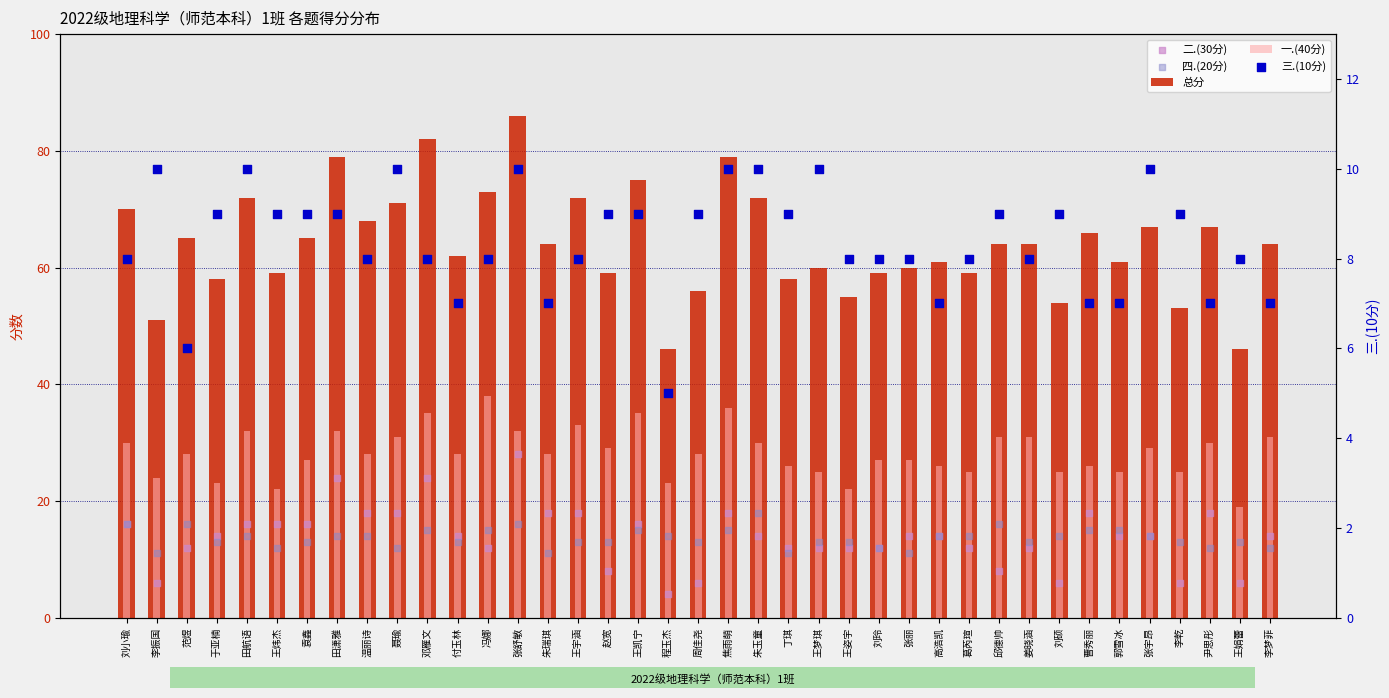

At how many categories does at least one series exceed 38?

39